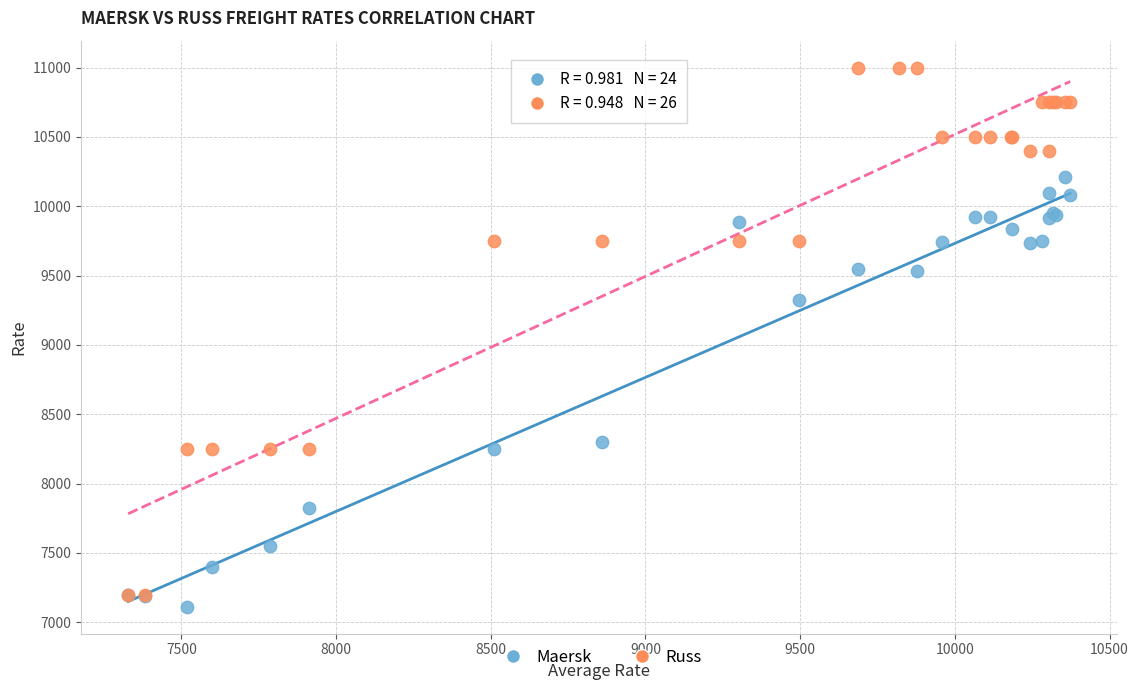

Which series has the widest spread of Y values?

Russ